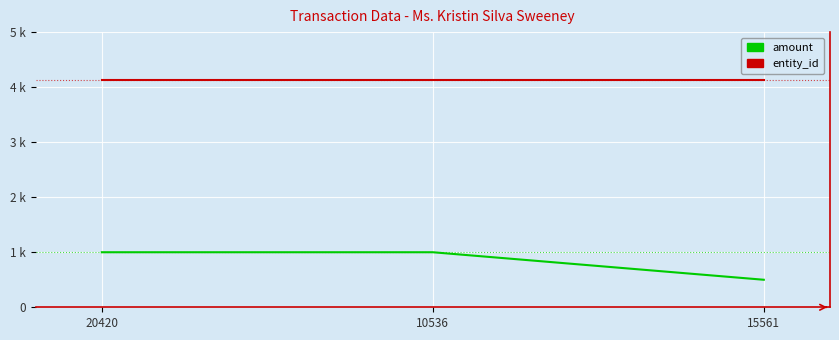

Is this an area chart (filled region under the line)?

No